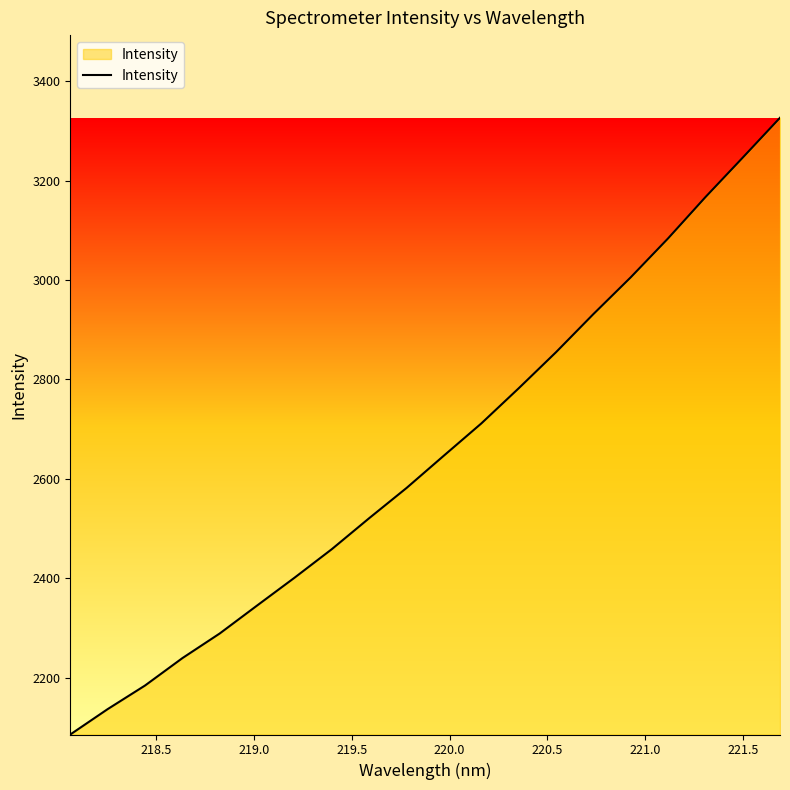

What is the greatest value displayed?

3326.3